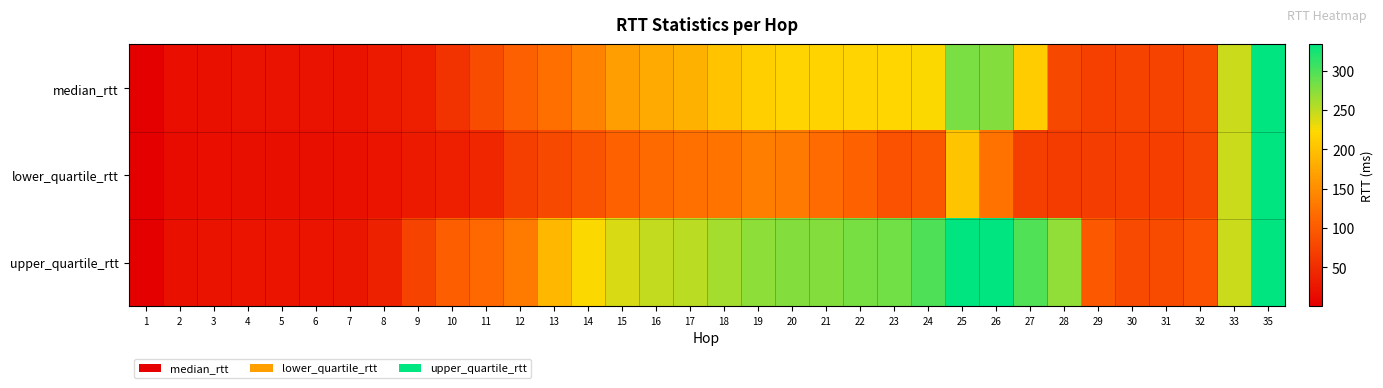

Reading right to left, list all the values displayed in this chart.

median_rtt: 35=333.4	33=246.5	32=80.5	31=75.7	30=73.4	29=71.7	28=78.8	27=210.5	26=275.6	25=279.9	24=223.8	23=220.0	22=219.0	21=217.6	20=218.2	19=213.0	18=201.3	17=185.2	16=178.4	15=166.5	14=139.0	13=120.9	12=105.4	11=84.6	10=56.8	9=35.3	8=30.3	7=21.8	6=20.9	5=20.9	4=20.2	3=18.9	2=16.1	1=0.2
lower_quartile_rtt: 35=333.4	33=246.5	32=76.1	31=69.3	30=68.9	29=67.2	28=66.6	27=70.5	26=123.0	25=203.6	24=94.5	23=91.1	22=105.9	21=116.5	20=130.7	19=134.9	18=126.6	17=121.5	16=115.9	15=107.4	14=92.3	13=81.0	12=70.5	11=43.0	10=34.3	9=30.8	8=22.9	7=18.7	6=18.2	5=18.3	4=17.7	3=16.5	2=13.7	1=0.2
upper_quartile_rtt: 35=333.4	33=246.5	32=90.4	31=83.5	30=81.8	29=96.8	28=271.0	27=298.3	26=334.1	25=333.0	24=299.1	23=284.2	22=281.2	21=276.6	20=275.5	19=272.3	18=261.9	17=252.9	16=248.2	15=239.9	14=224.2	13=189.8	12=132.0	11=114.1	10=104.2	9=75.4	8=35.5	7=25.9	6=23.6	5=23.5	4=22.6	3=21.2	2=18.5	1=0.2